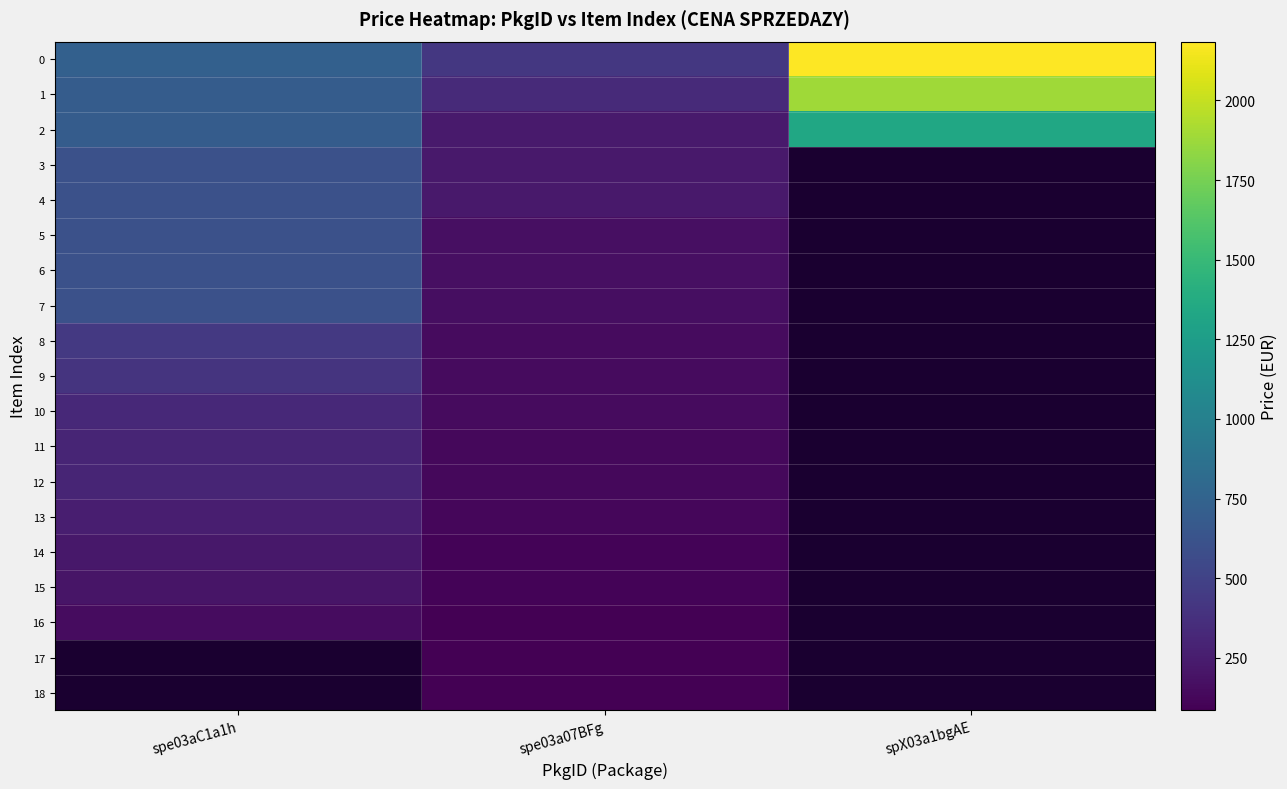

Is it true that 5 equals 173.4 at spe03a07BFg?

True